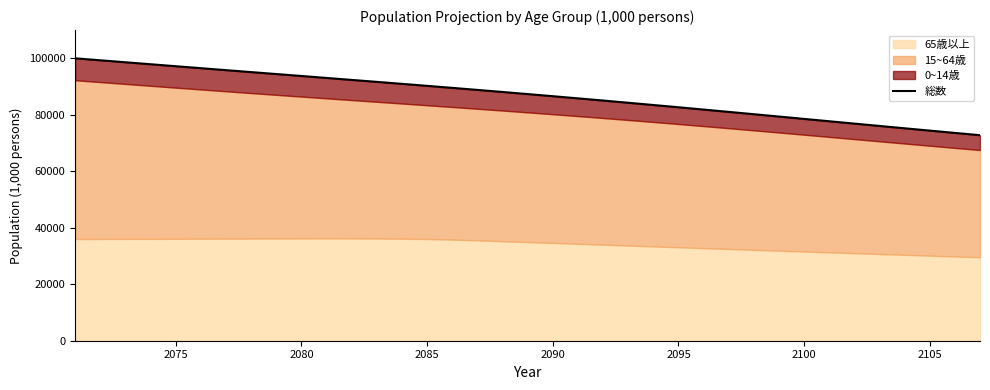

How many categories are shown in the chart?

37